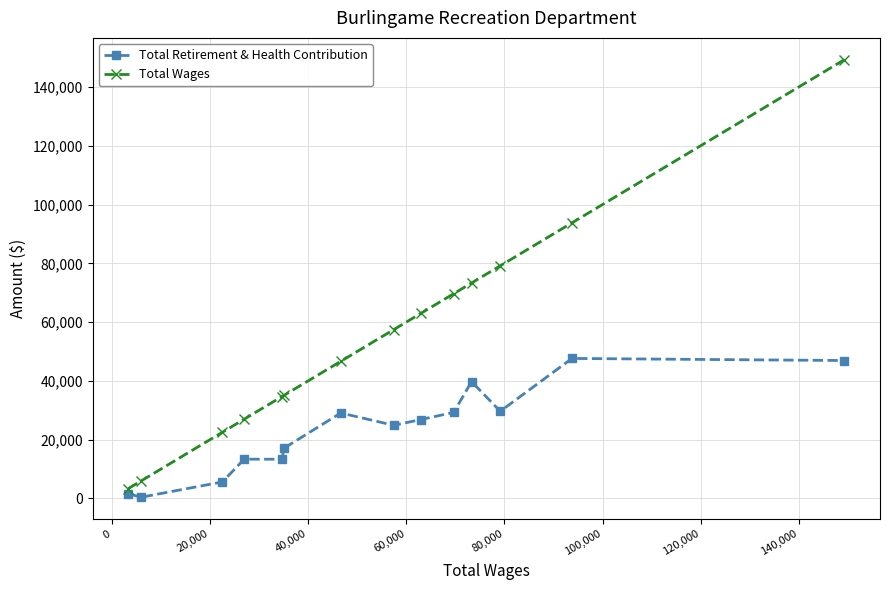

What is the greatest value displayed?

149261